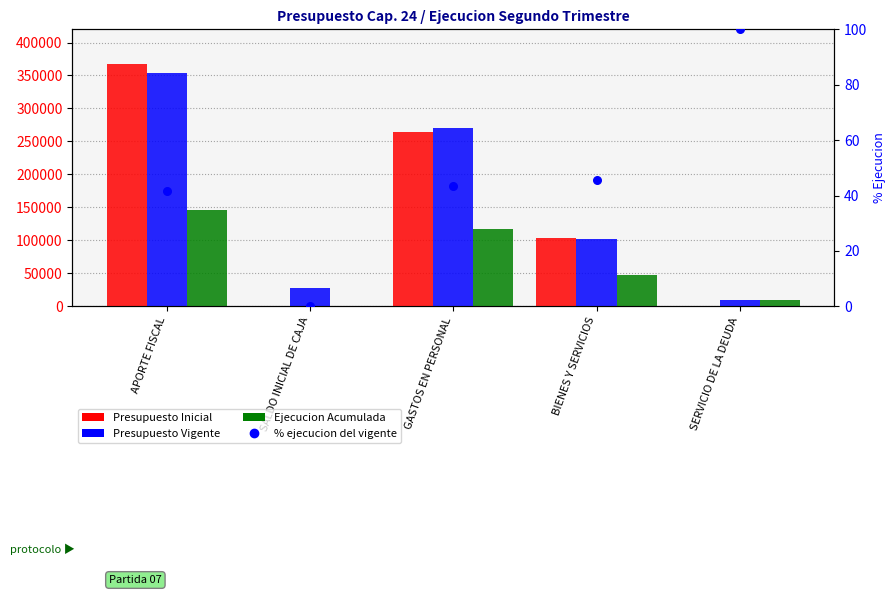

What are all the series names shown in the legend?

Presupuesto Inicial, Presupuesto Vigente, Ejecucion Acumulada, % ejecucion del vigente